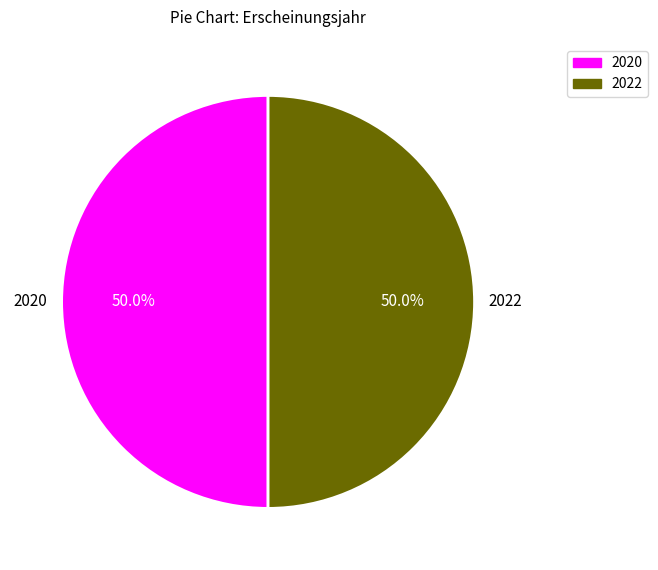

Approximately how many times larger is the value at 2020 compared to 2022?

1.0